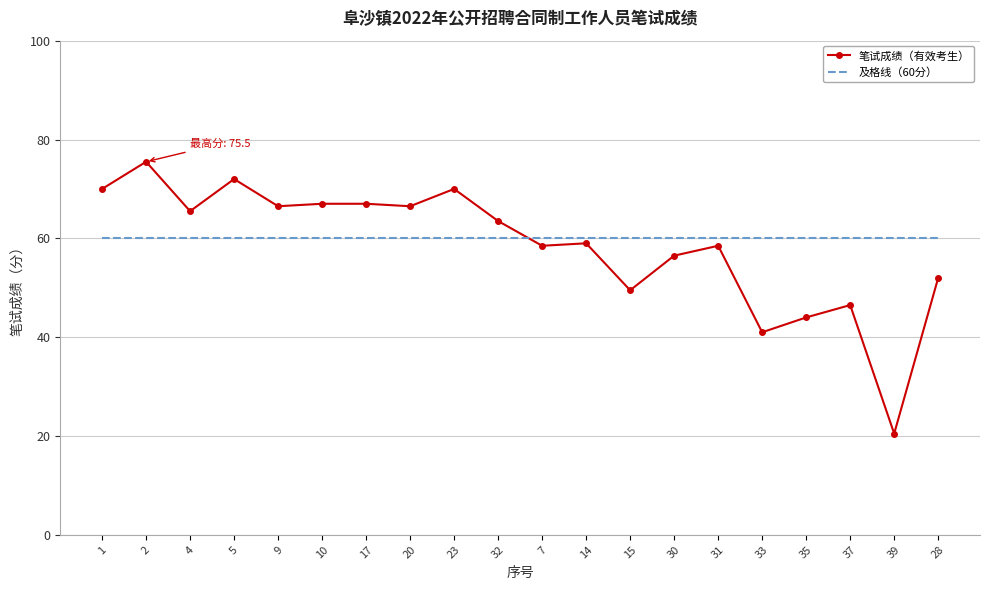

What position from the right is 32?

11